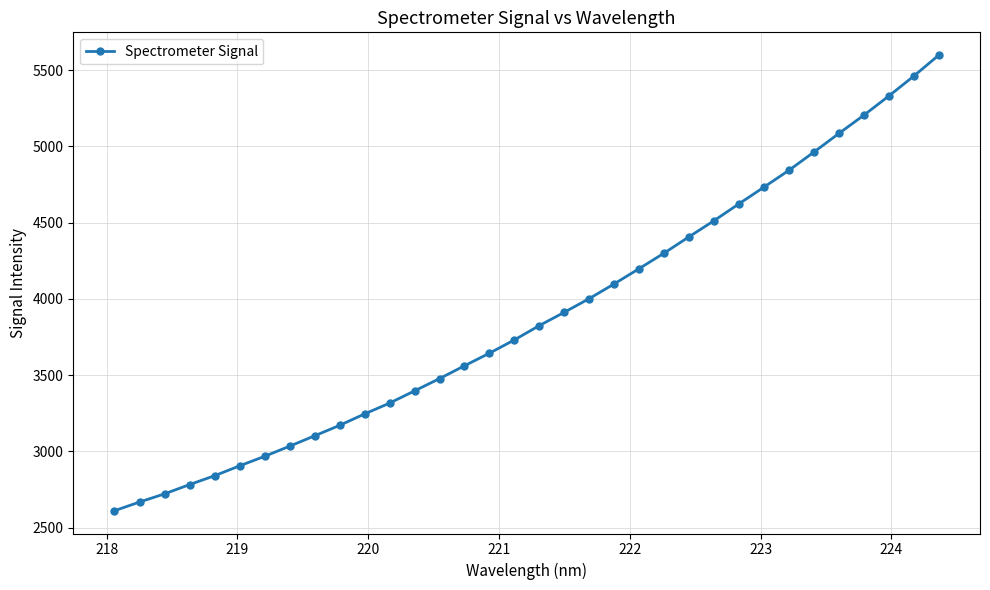

What is the greatest value displayed?

5598.6